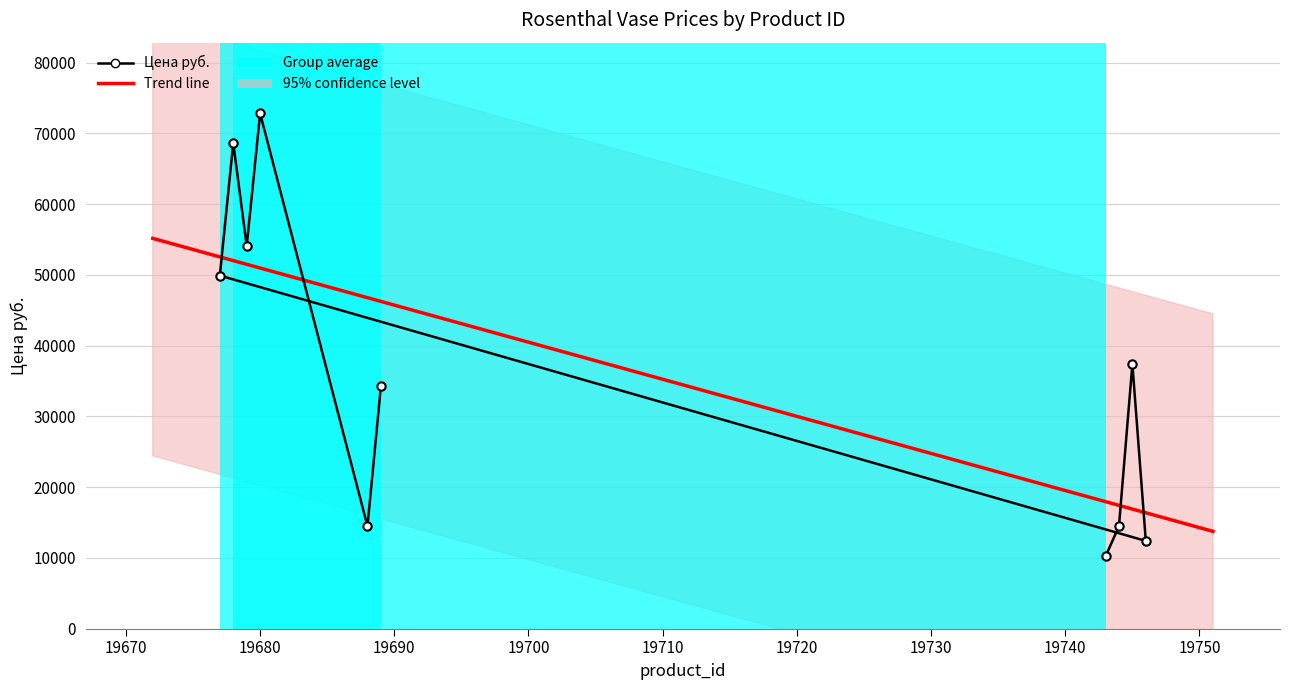

Rank the categories by value from lowest to highest.

19743, 19746, 19744, 19688, 19689, 19745, 19677, 19679, 19678, 19680